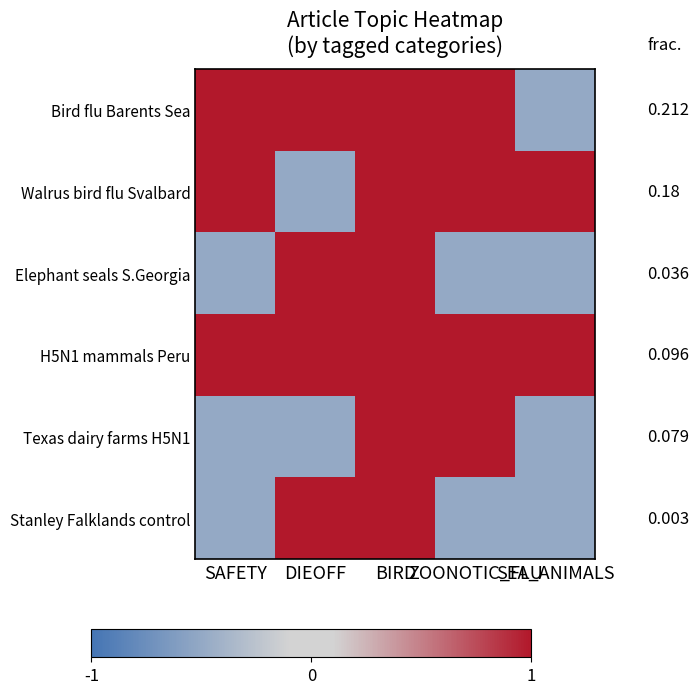

What is the difference between the Texas dairy farms H5N1 values at BIRD and DIEOFF?

1.5